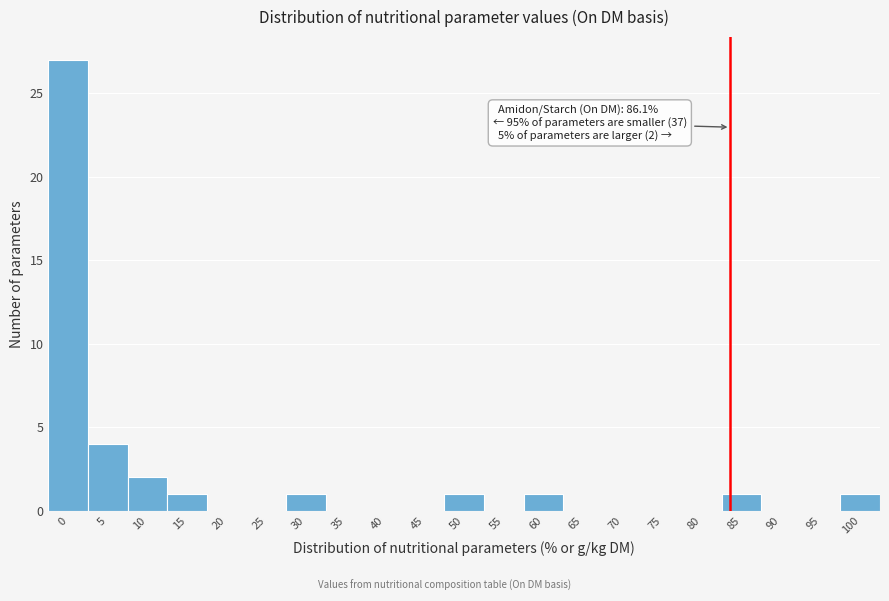

Reading left to right, extract all data points from this chart.

0=27	5=4	10=2	15=1	20=0	25=0	30=1	35=0	40=0	45=0	50=1	55=0	60=1	65=0	70=0	75=0	80=0	85=1	90=0	95=0	100=1